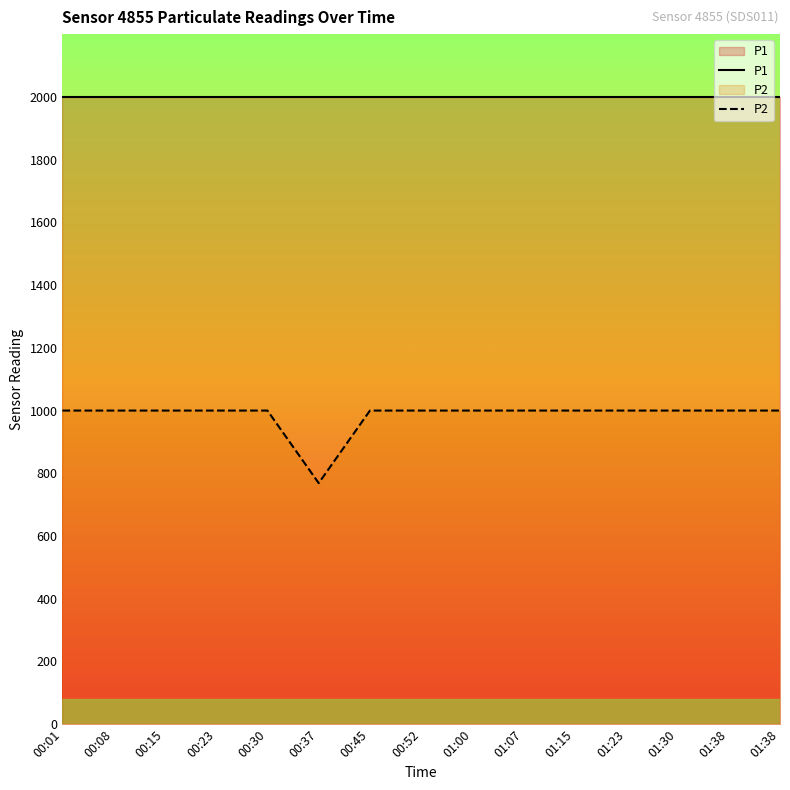

Reading left to right, extract all data points from this chart.

P1: 00:01=1999.9	00:08=1999.9	00:15=1999.9	00:23=1999.9	00:30=1999.9	00:37=1999.9	00:45=1999.9	00:52=1999.9	01:00=1999.9	01:07=1999.9	01:15=1999.9	01:23=1999.9	01:30=1999.9	01:38=1999.9	01:38=1999.9
P2: 00:01=999.9	00:08=999.9	00:15=999.9	00:23=999.9	00:30=999.9	00:37=768.6	00:45=999.9	00:52=999.9	01:00=999.9	01:07=999.9	01:15=999.9	01:23=999.9	01:30=999.9	01:38=999.9	01:38=999.9